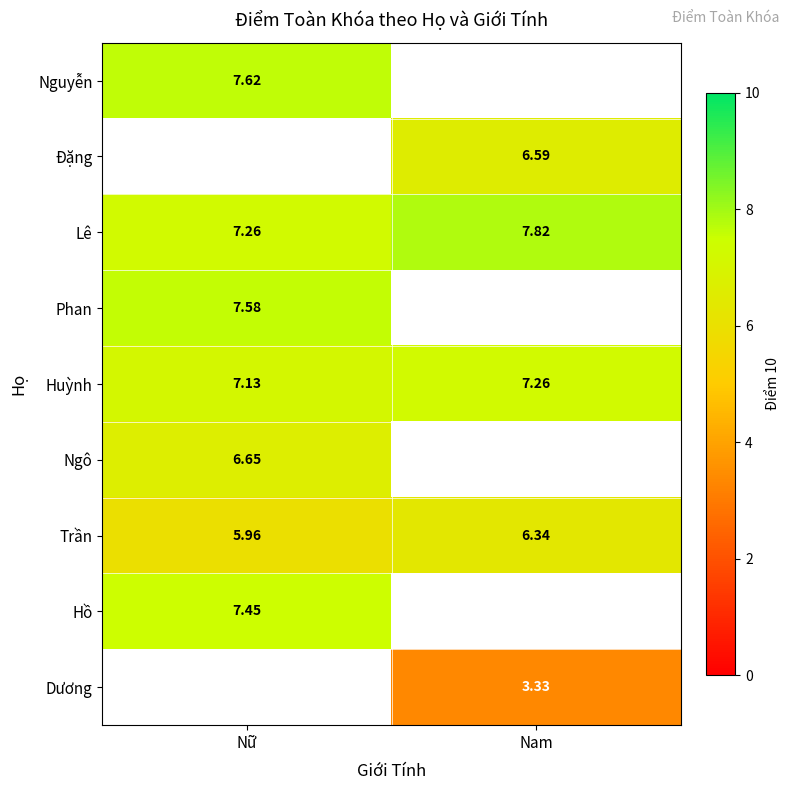

Is the value of Trần at Nữ greater than the value of Nguyễn at Nữ?

No